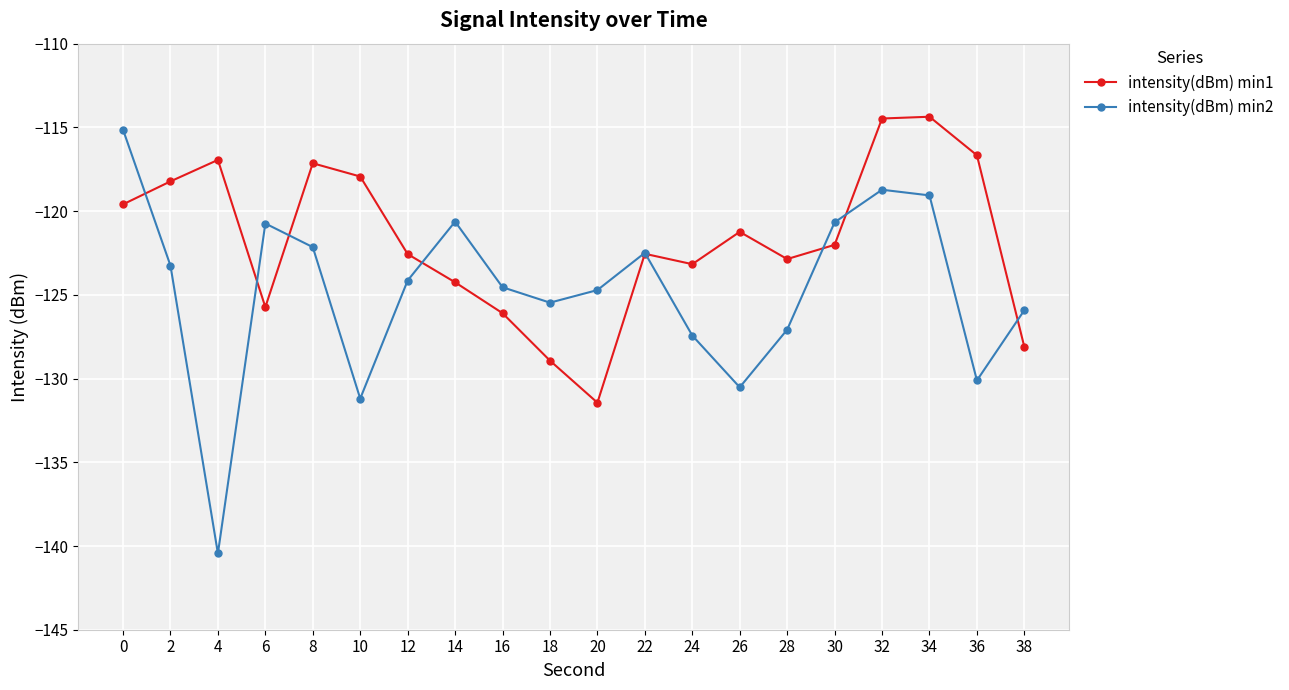

What is the highest value of the intensity(dBm) min1 series?

-114.4